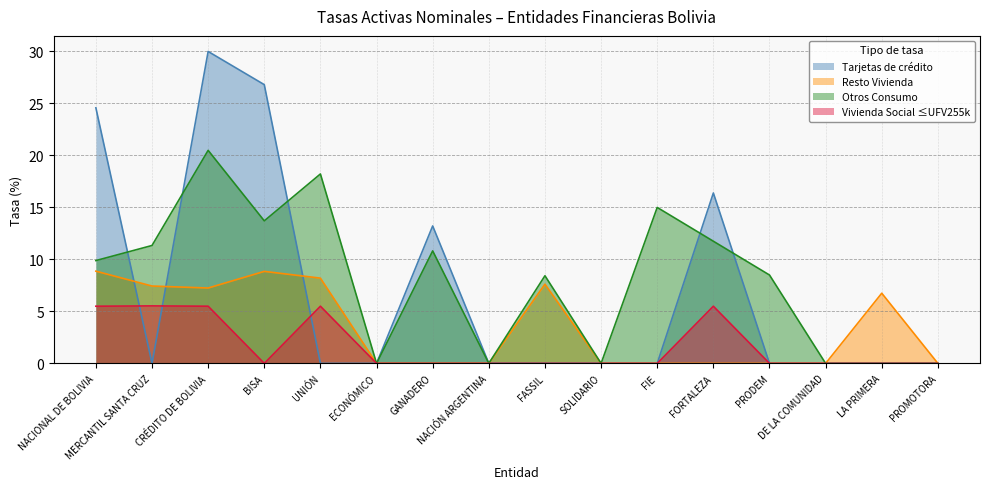

Which series has the widest spread of values?

Tarjetas de crédito